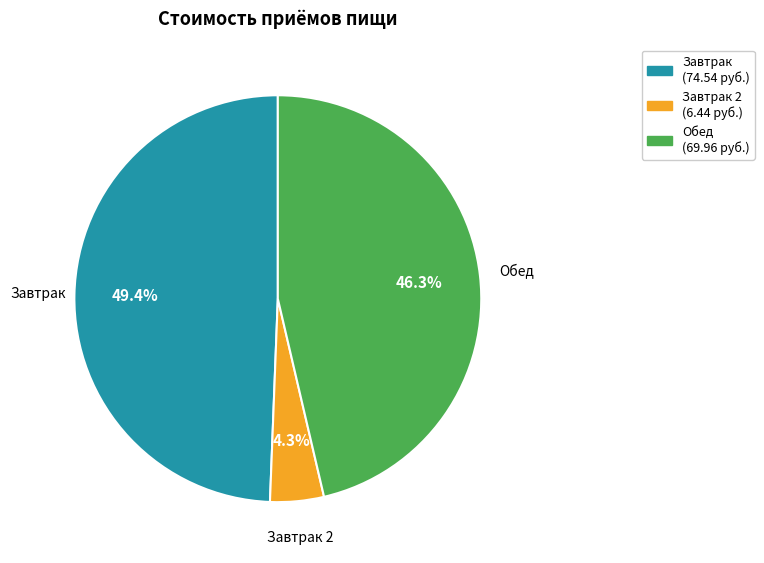

Does any single category account for the majority?

No